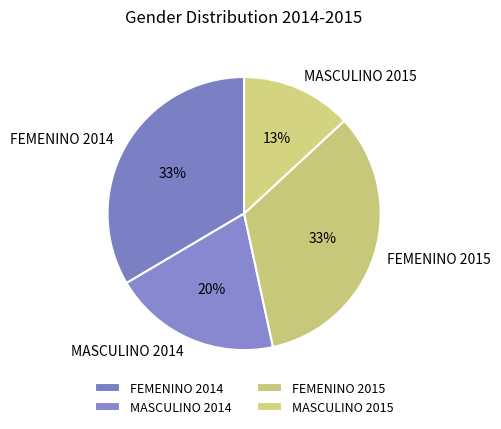

How many segments does this pie chart have?

4